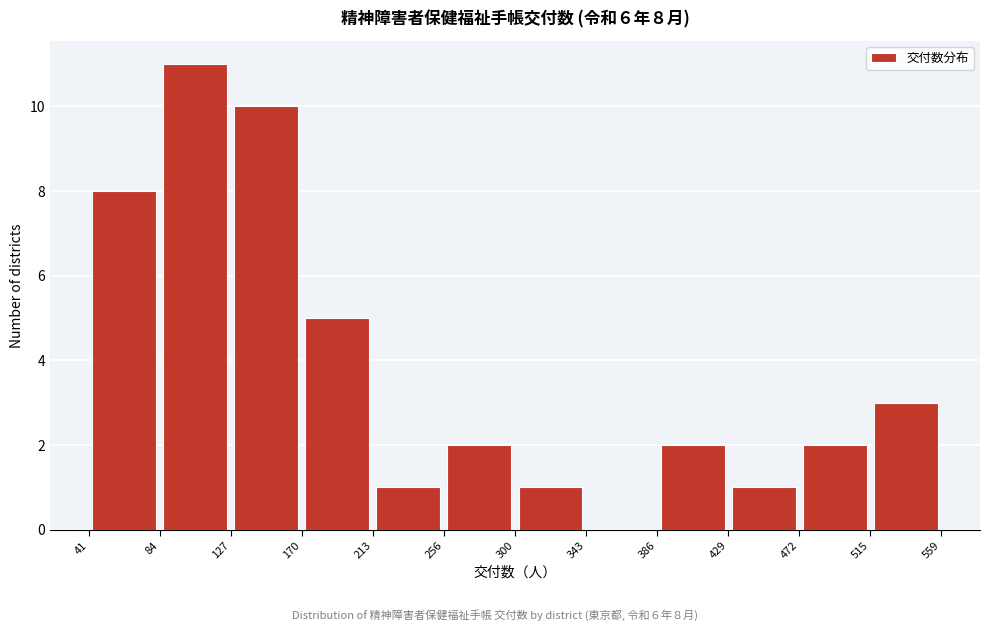

Which range on the x-axis has the tallest bar?

84 to 127